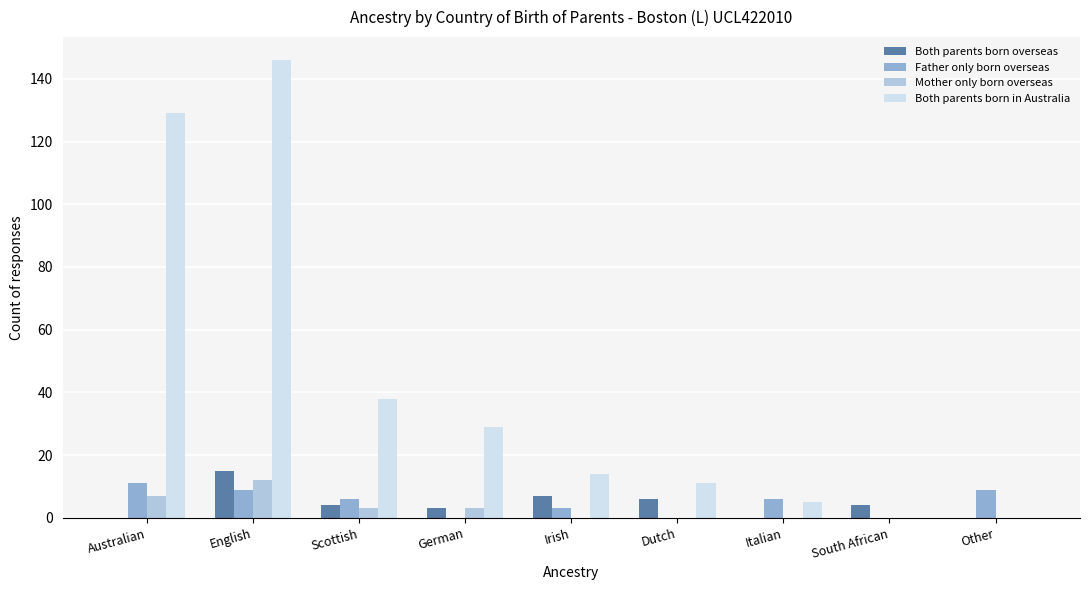

The value of Mother only born overseas at Irish is -6. True or false?

False